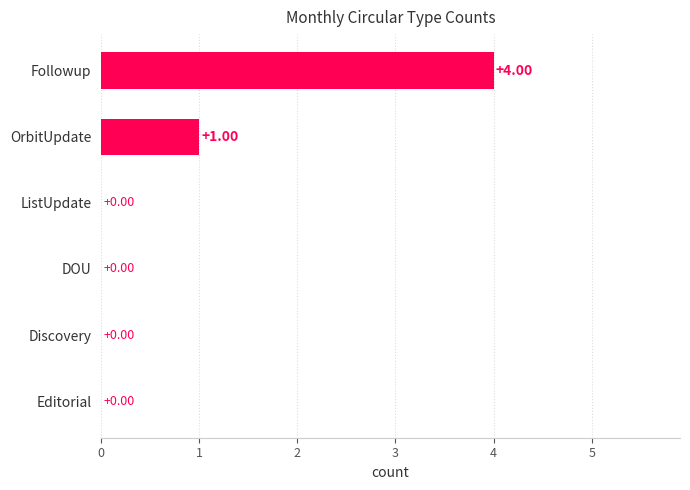

Which has a higher value, Followup or Discovery?

Followup